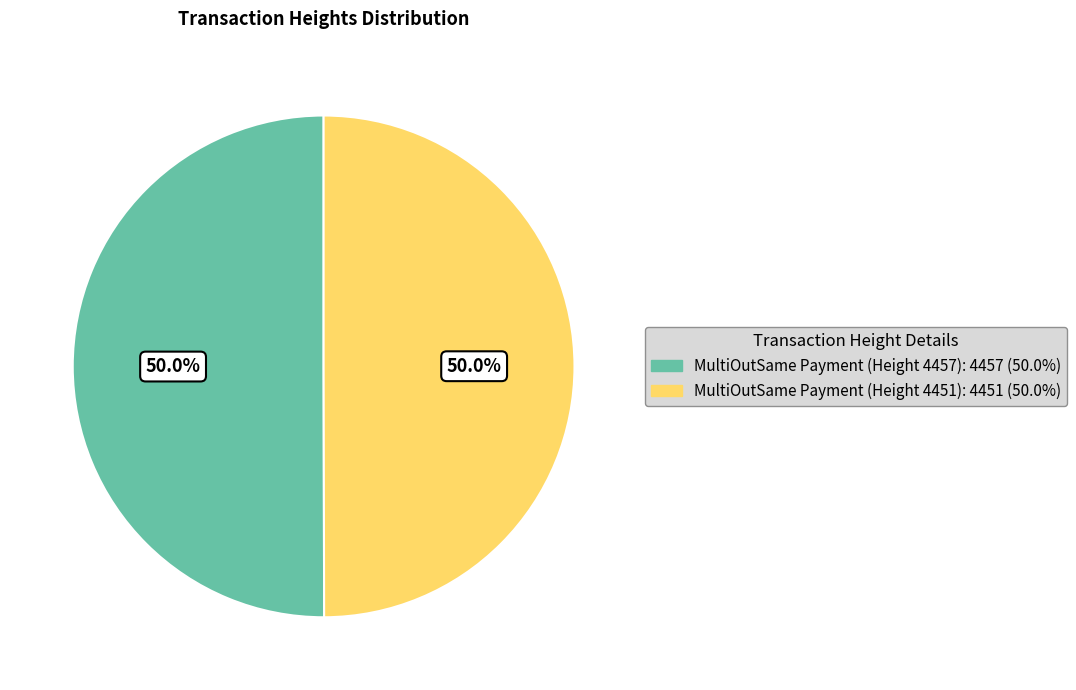

To the nearest percent, what percentage of the pie is MultiOutSame Payment (Height 4451)?

50%